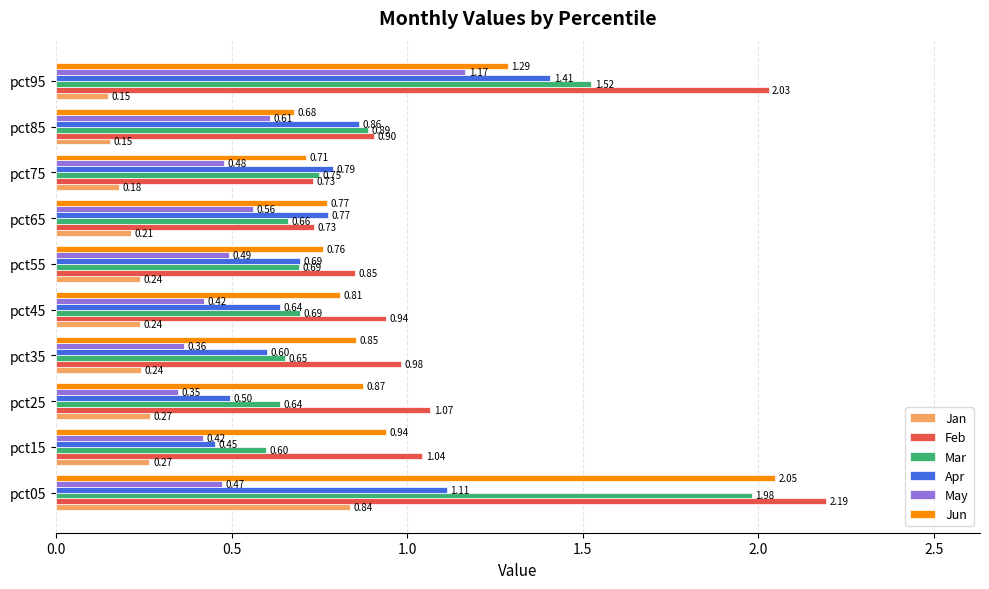

What are all the series names shown in the legend?

Jan, Feb, Mar, Apr, May, Jun